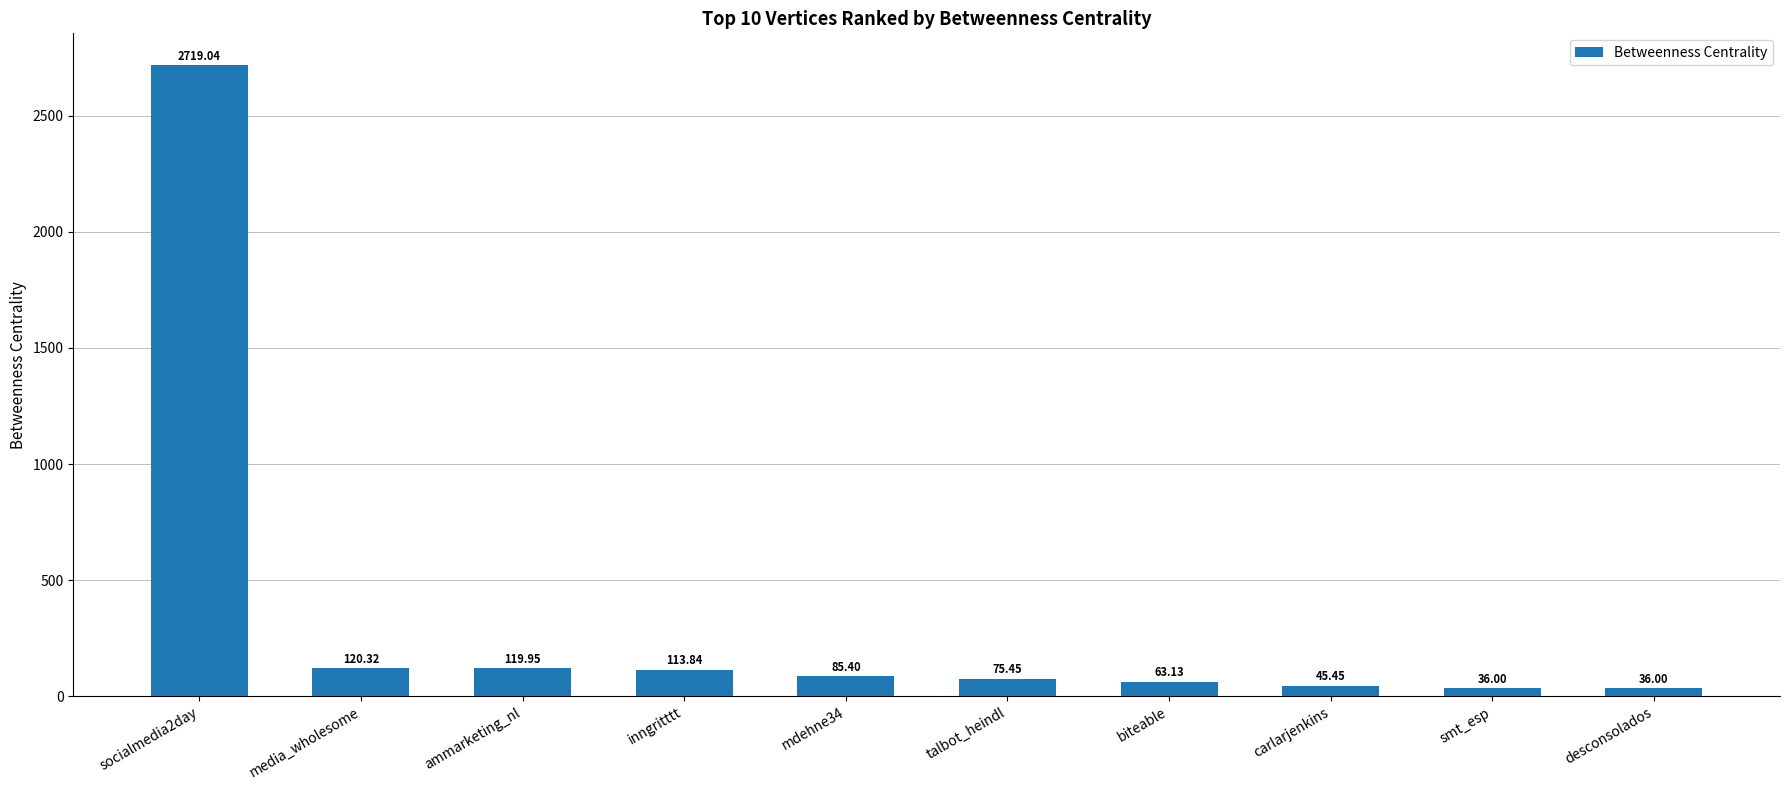

What is the label of the 9th bar from the left?

smt_esp